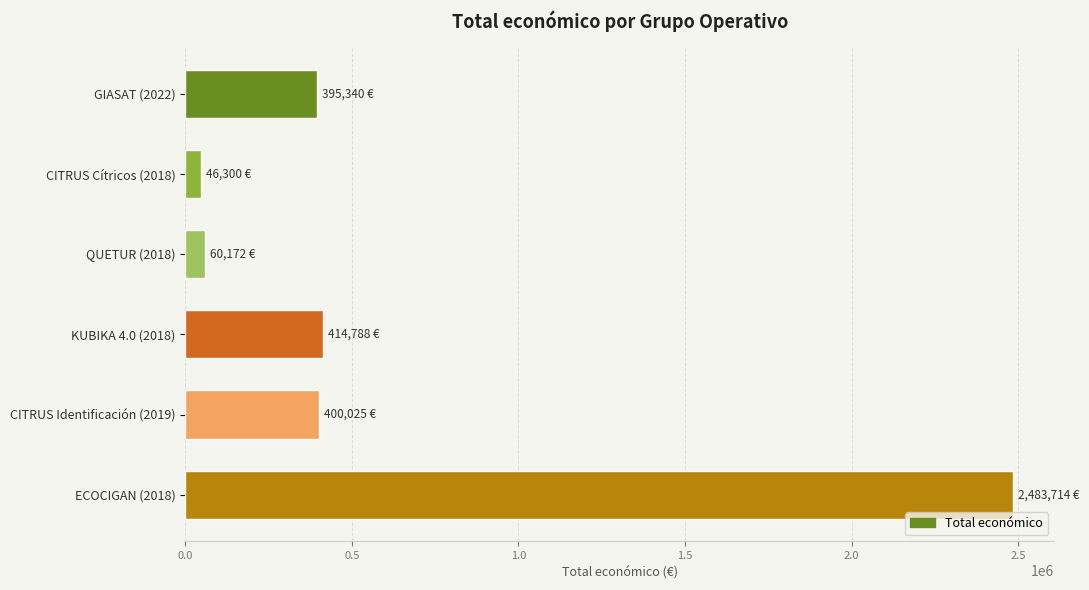

What is the value of the 1st bar from the top?

395340